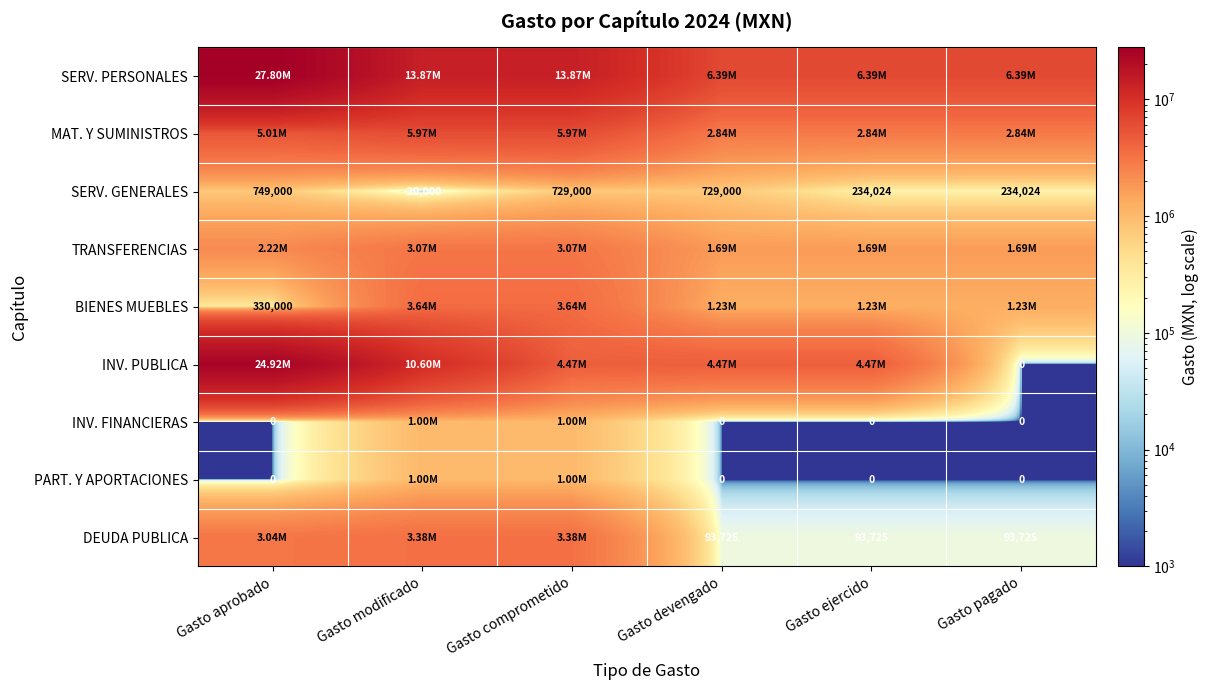

What is the approximate value of INV. PUBLICA at Gasto comprometido?

4474245.5